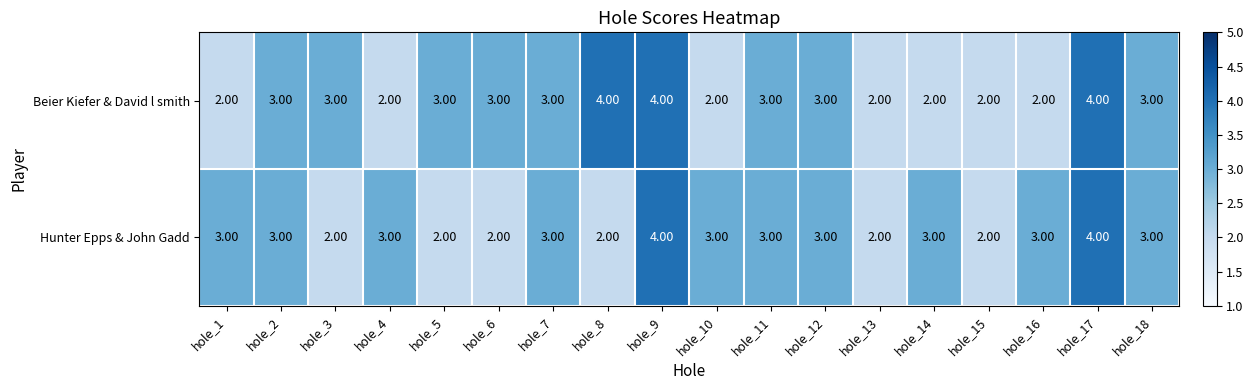

Which series changed the most between hole_12 and hole_14?

Beier Kiefer & David l smith